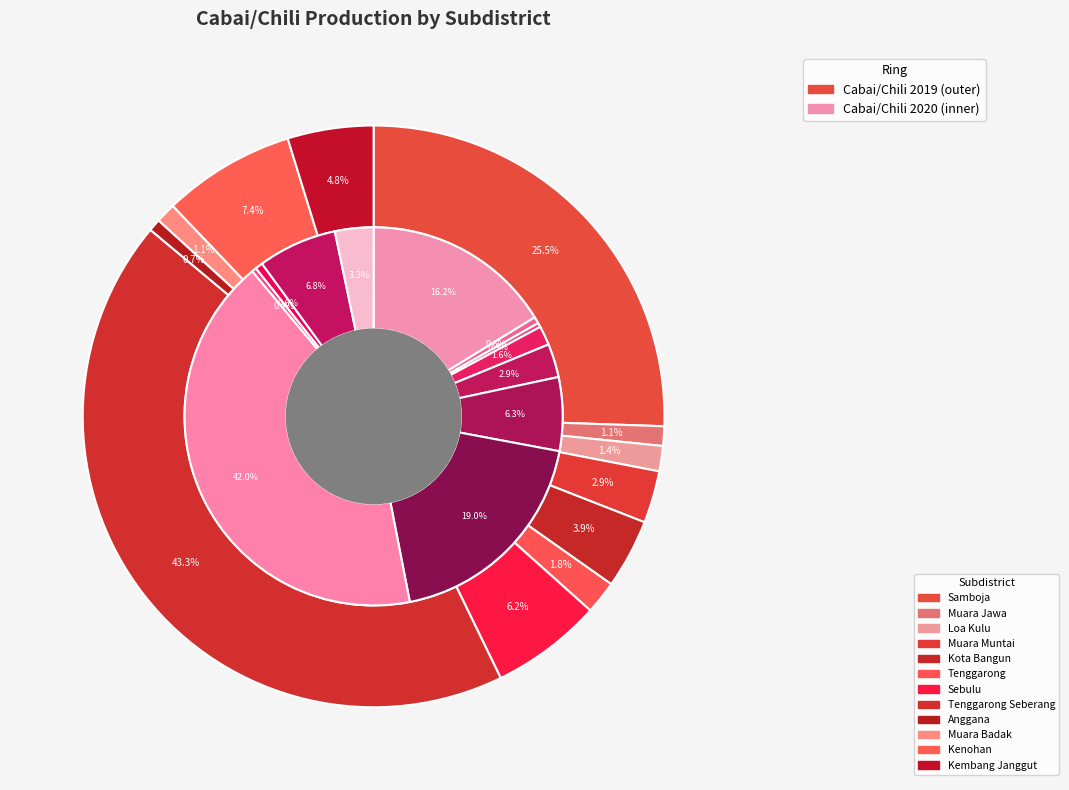

Do 11 and 5 together represent more than half of the pie?

No